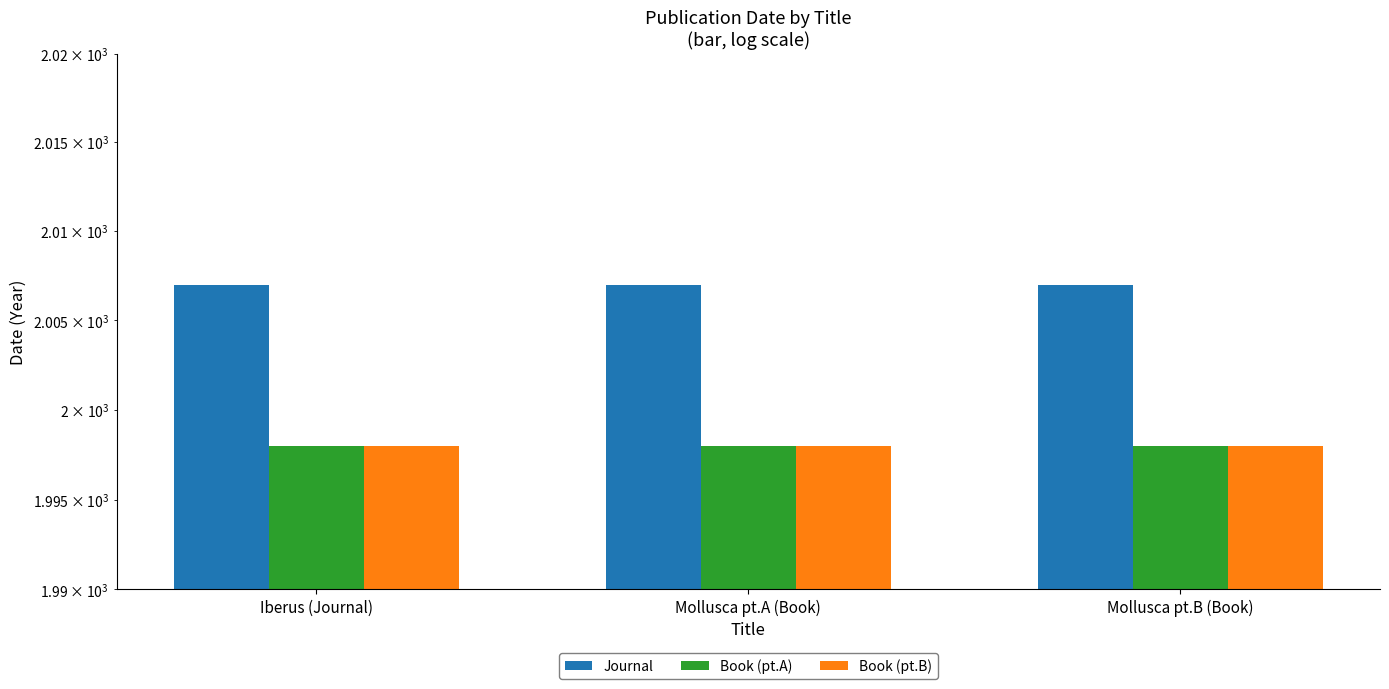

Is the value of Book (pt.A) at Iberus (Journal) greater than the value of Journal at Mollusca pt.B (Book)?

No